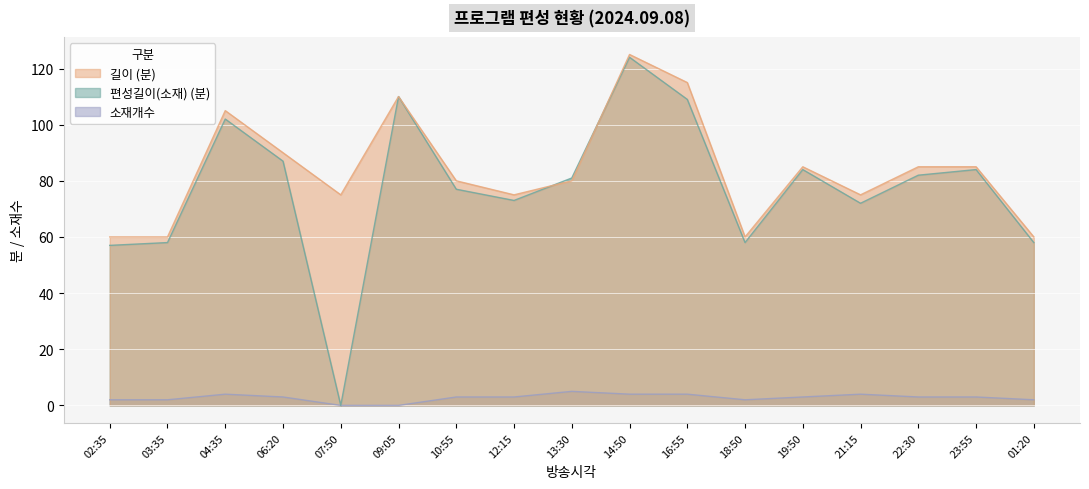

What are all the series names shown in the legend?

편성길이(소재), 길이, 소재개수